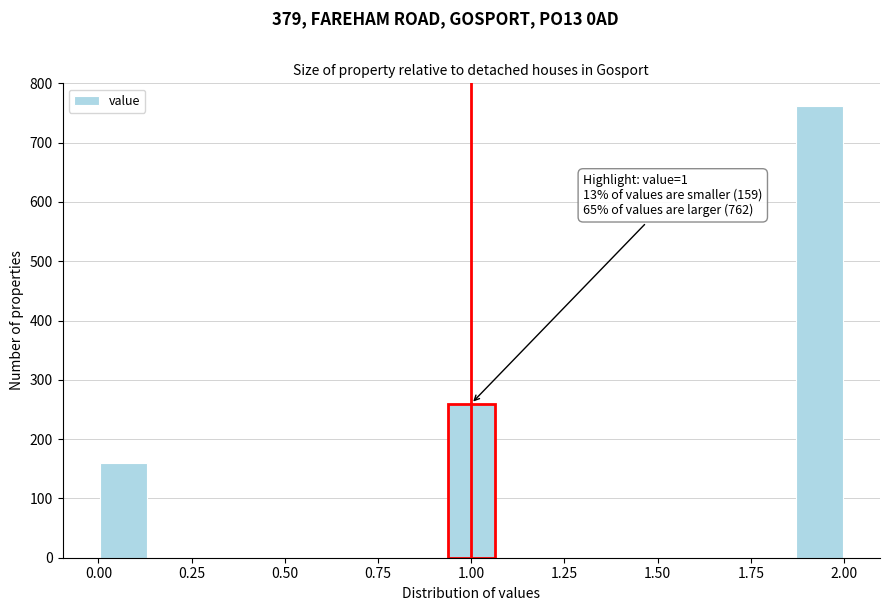

Read against the x-axis, roughly where is the centre of the tallest bar?

1.95